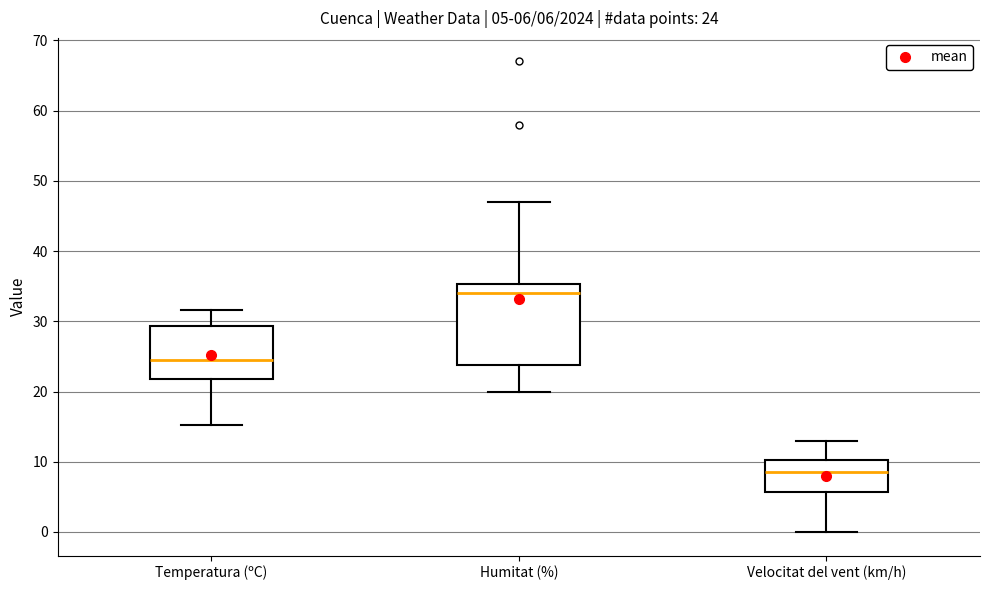

Which box's median line is the highest?

Humitat (%)